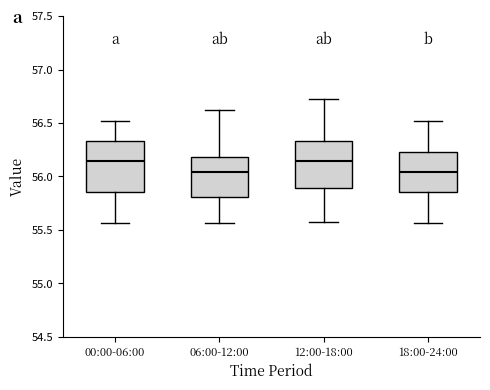

Reading left to right, read every box against the y-axis: the position of its median line, the range the box covers, and the ends of its whiskers. The values are not printed on the chart, so give them approximately, as read against the axis.

00:00-06:00: median 56.15, box 55.85 to 56.35, whiskers 55.55 to 56.50
06:00-12:00: median 56.05, box 55.80 to 56.20, whiskers 55.55 to 56.60
12:00-18:00: median 56.15, box 55.90 to 56.35, whiskers 55.55 to 56.70
18:00-24:00: median 56.05, box 55.85 to 56.25, whiskers 55.55 to 56.50